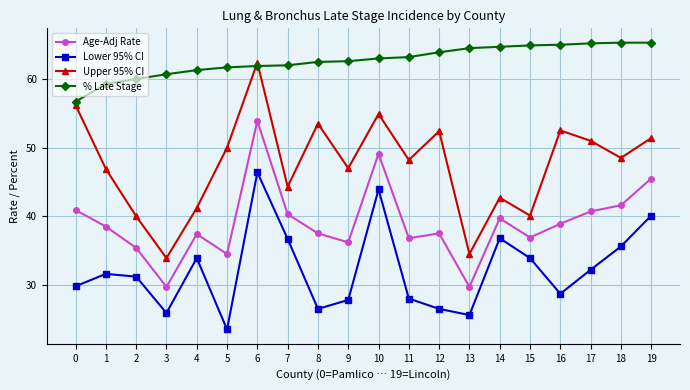

True or false: Lower 95% CI and % Late Stage intersect in this chart.

False